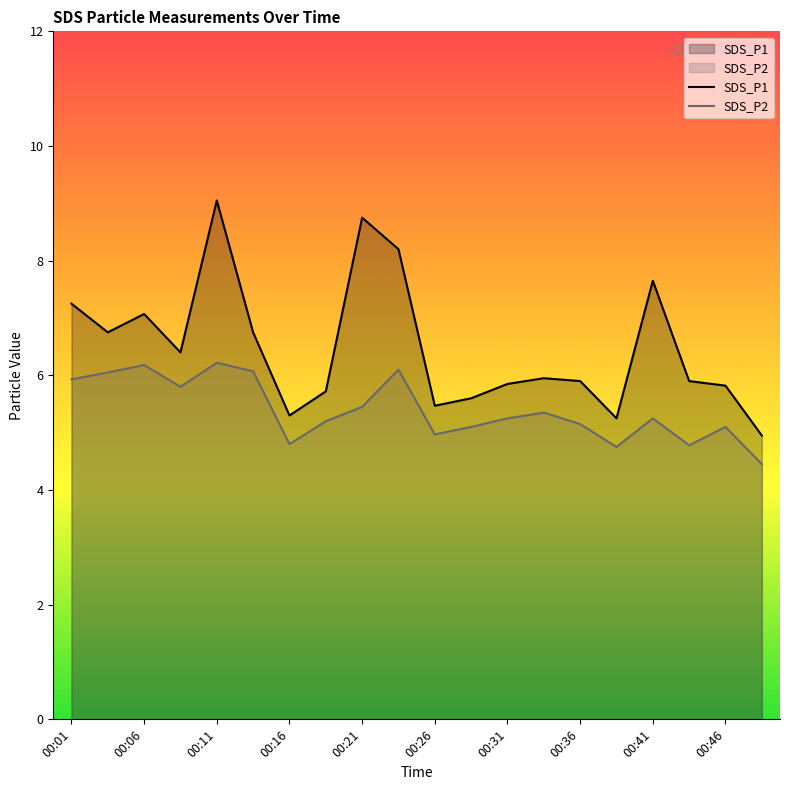

At how many categories does at least one series exceed 5?

19